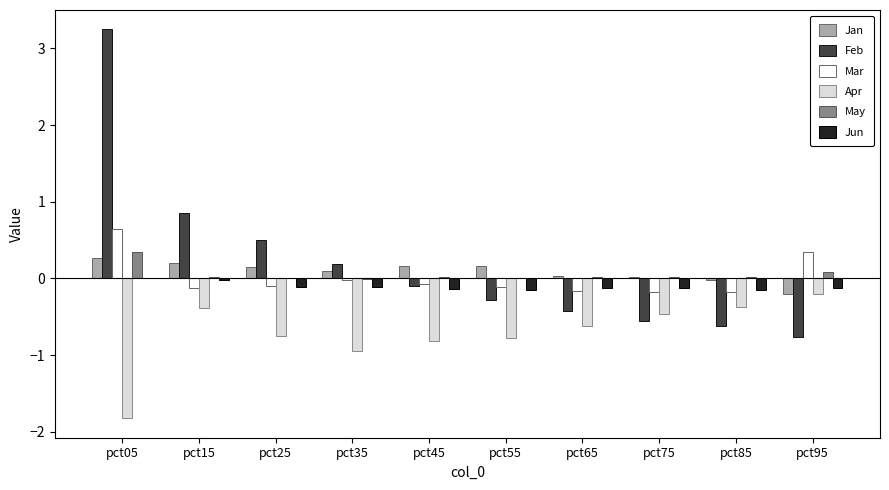

Which category has the highest value in the Mar series?

pct05